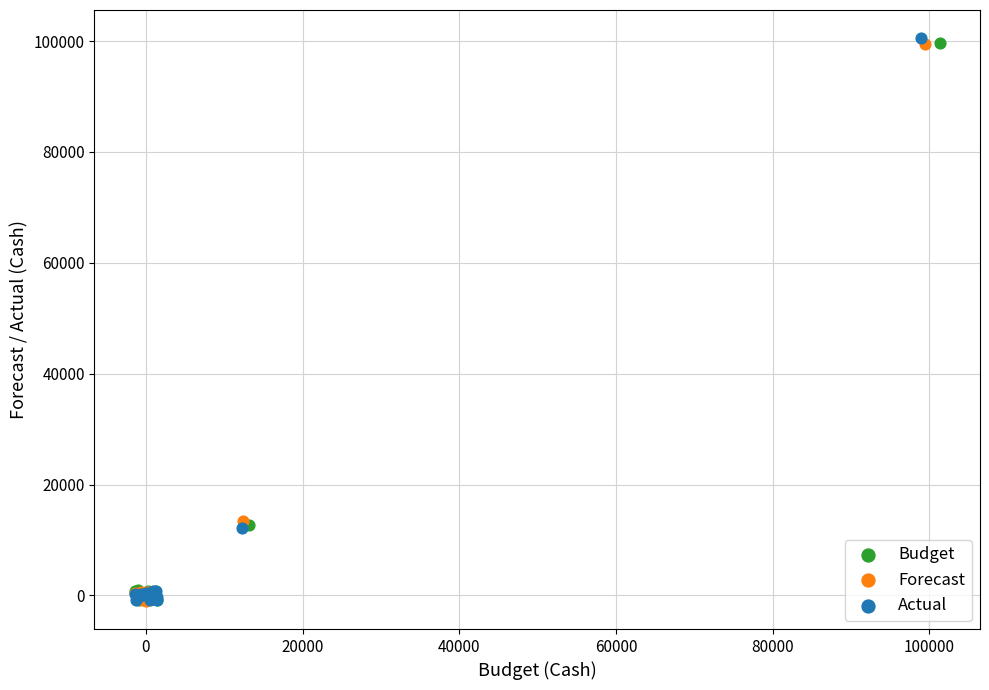

Which series has the largest Y range (max minus min)?

Actual